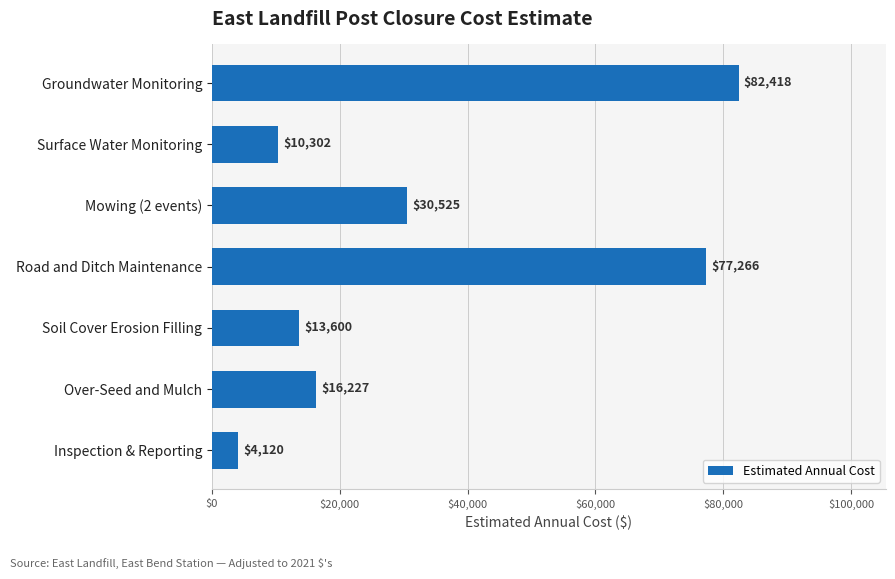

What is the difference between the values at Road and Ditch Maintenance and Over-Seed and Mulch?

61039